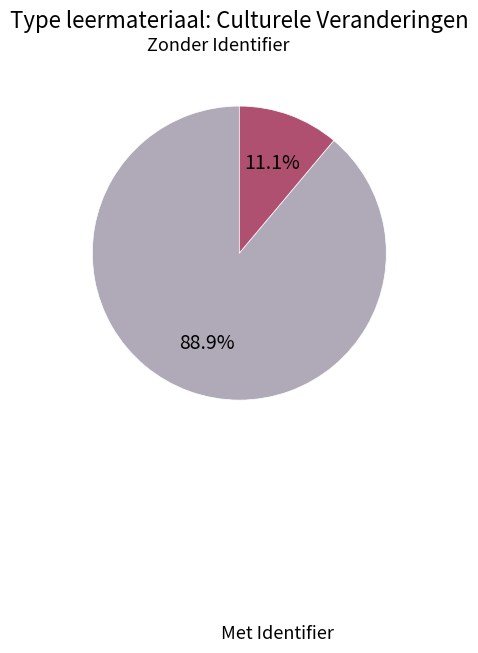

How many slices are in this pie chart?

2